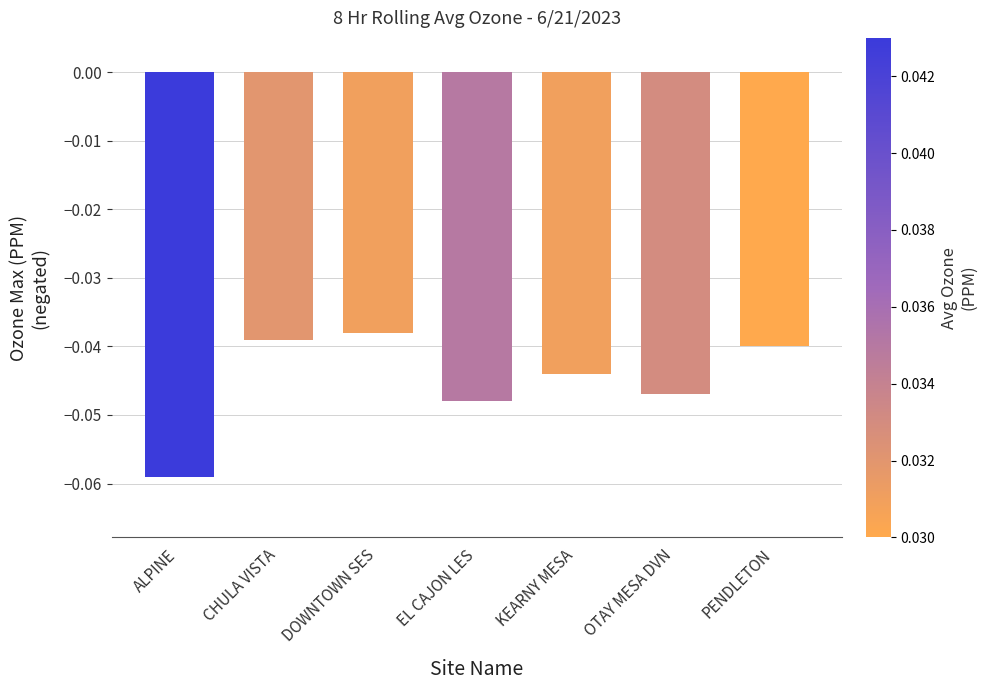

Rank the categories by value from lowest to highest.

ALPINE, EL CAJON LES, OTAY MESA DVN, KEARNY MESA, PENDLETON, CHULA VISTA, DOWNTOWN SES